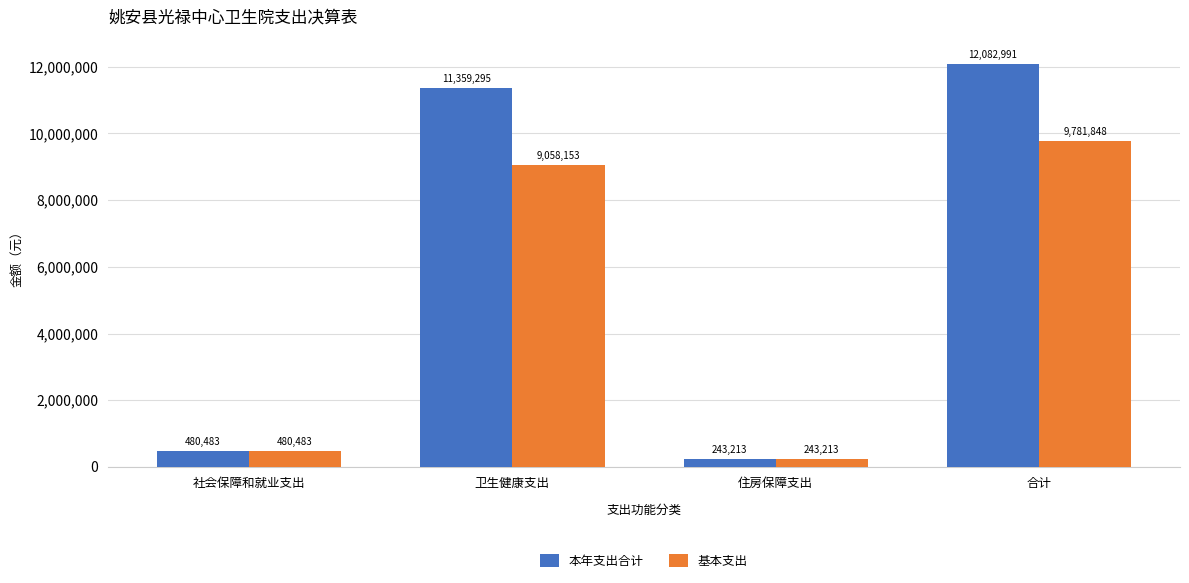

What is the difference between the 基本支出 values at 住房保障支出 and 社会保障和就业支出?

237269.5